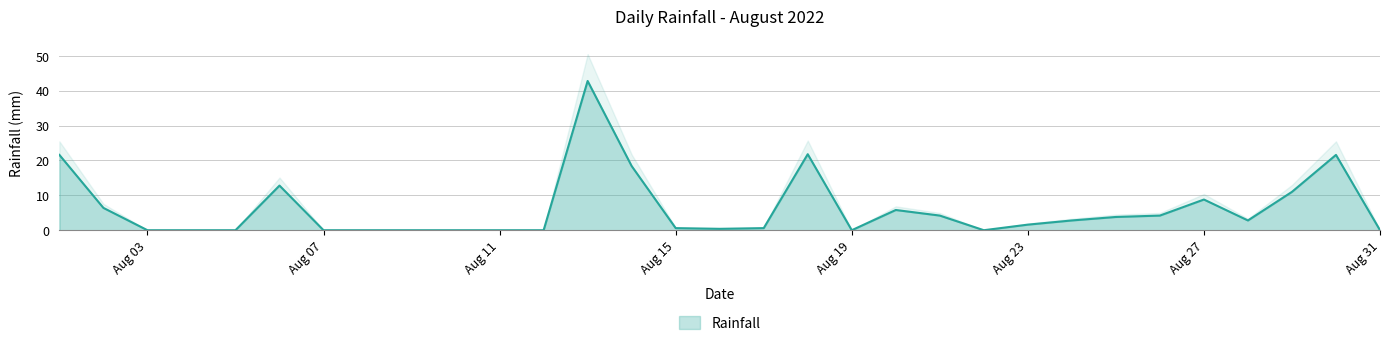

What is the difference between the maximum and minimum values?

42.8